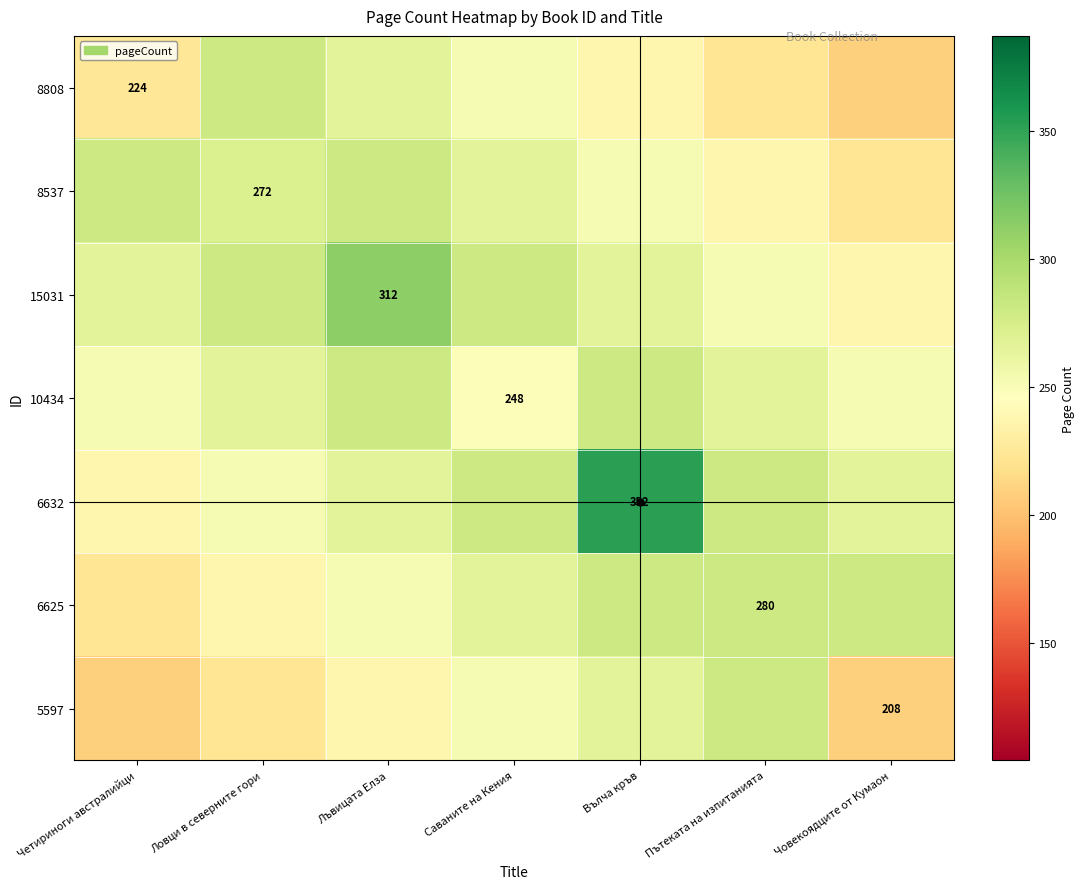

True or false: 15031 has a value of 101.8 at Лъвицата Елза.

False